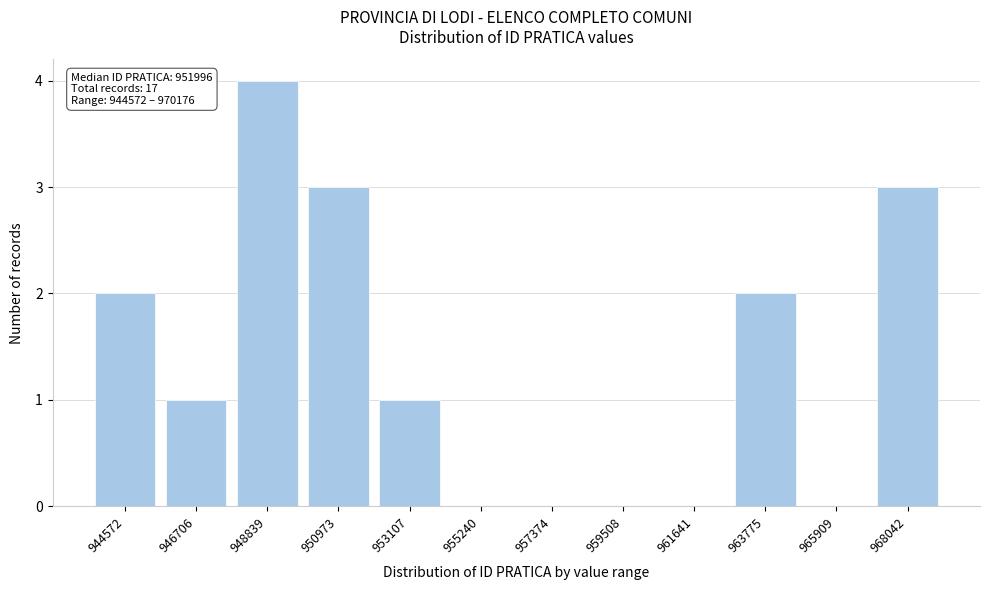

Reading left to right, extract all data points from this chart.

944572=2	946706=1	948839=4	950973=3	953107=1	955240=0	957374=0	959508=0	961641=0	963775=2	965909=0	968042=3